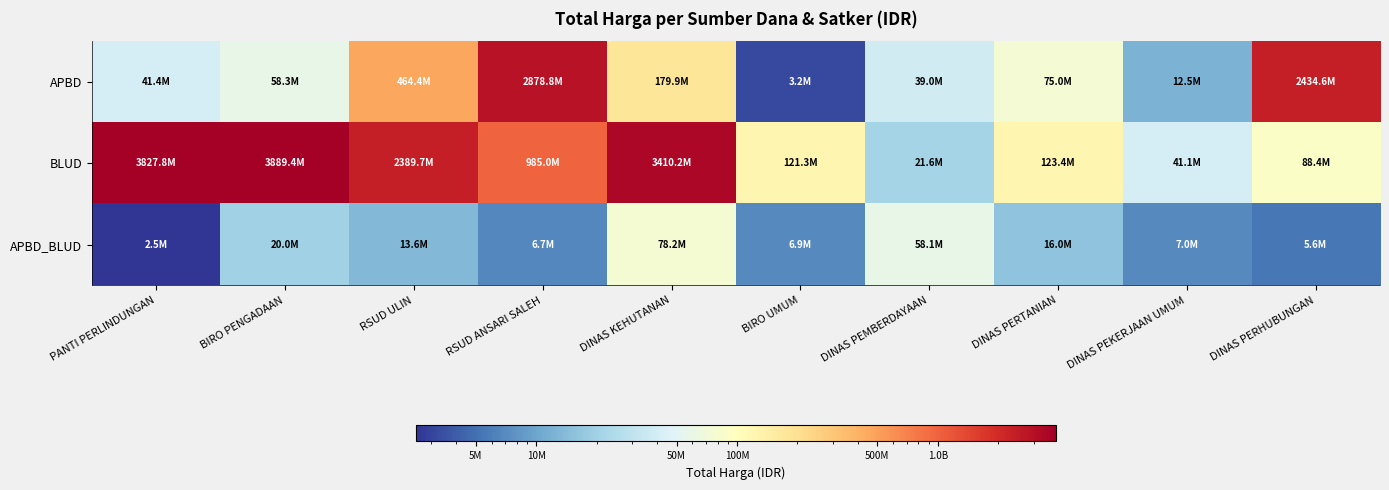

Reading left to right, extract all data points from this chart.

APBD: PANTI PERLINDUNGAN=41420000	BIRO PENGADAAN=58272000	RSUD ULIN=464445888	RSUD ANSARI SALEH=2878800000	DINAS KEHUTANAN=179922180	BIRO UMUM=3245000	DINAS PEMBERDAYAAN=39000000	DINAS PERTANIAN=75000000	DINAS PEKERJAAN UMUM=12500000	DINAS PERHUBUNGAN=2434600000
BLUD: PANTI PERLINDUNGAN=3827760000	BIRO PENGADAAN=3889401600	RSUD ULIN=2389735200	RSUD ANSARI SALEH=984972000	DINAS KEHUTANAN=3410174400	BIRO UMUM=121282530	DINAS PEMBERDAYAAN=21588000	DINAS PERTANIAN=123432000	DINAS PEKERJAAN UMUM=41075500	DINAS PERHUBUNGAN=88435200
APBD_BLUD: PANTI PERLINDUNGAN=2510000	BIRO PENGADAAN=20000000	RSUD ULIN=13622730	RSUD ANSARI SALEH=6745000	DINAS KEHUTANAN=78225000	BIRO UMUM=6880000	DINAS PEMBERDAYAAN=58094700	DINAS PERTANIAN=15984000	DINAS PEKERJAAN UMUM=7026958	DINAS PERHUBUNGAN=5594400